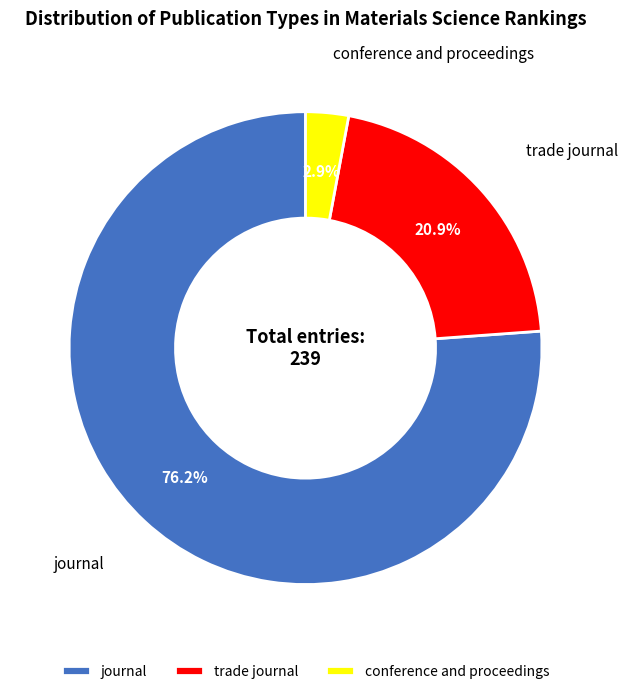

To the nearest percent, what percentage of the pie is conference and proceedings?

3%